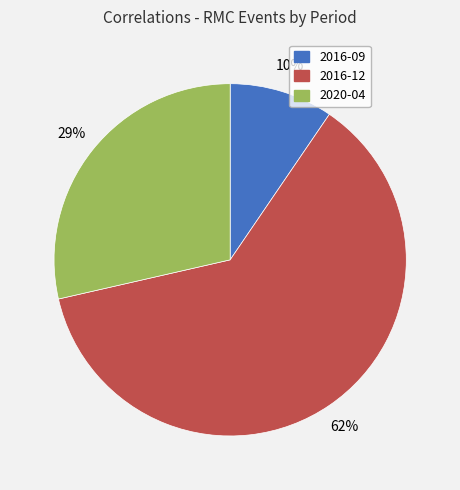

Is the sum of 2016-12 and 2016-09 greater than half?

Yes